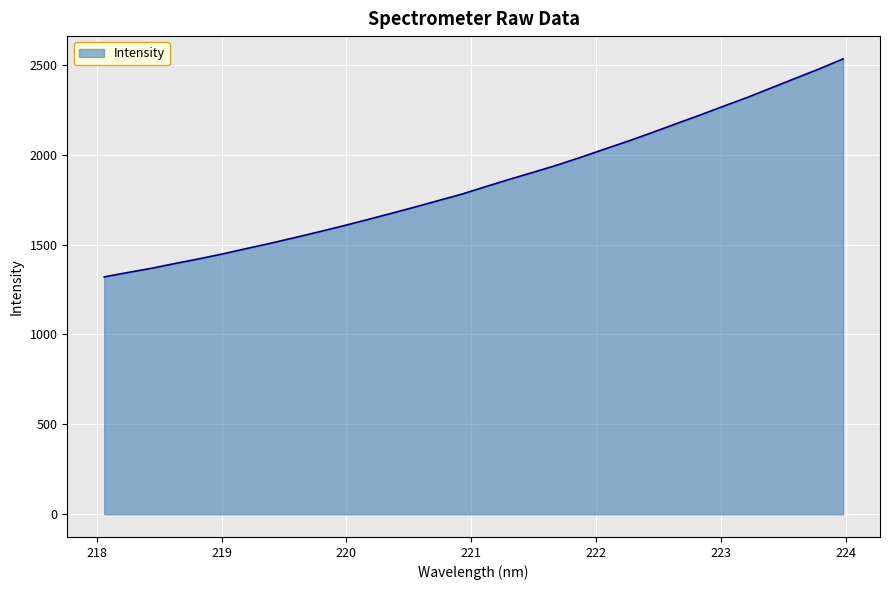

What is the difference between the maximum and minimum values?

1212.5